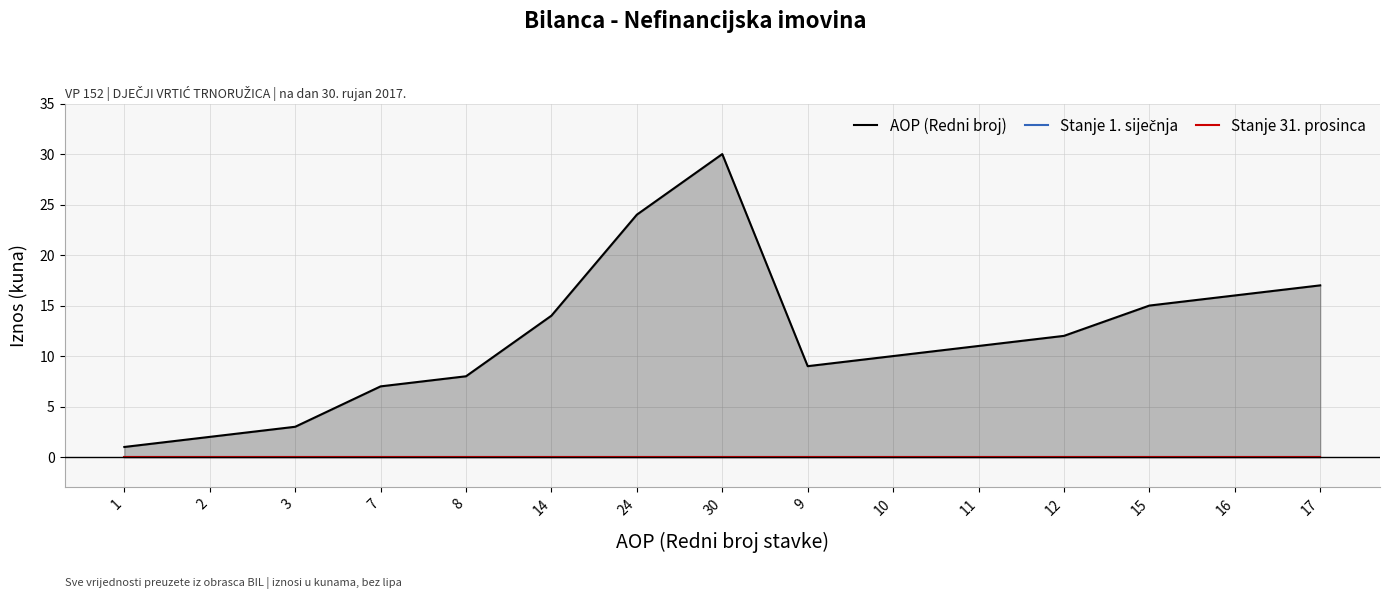

What is the label of the 15th point from the right?

1